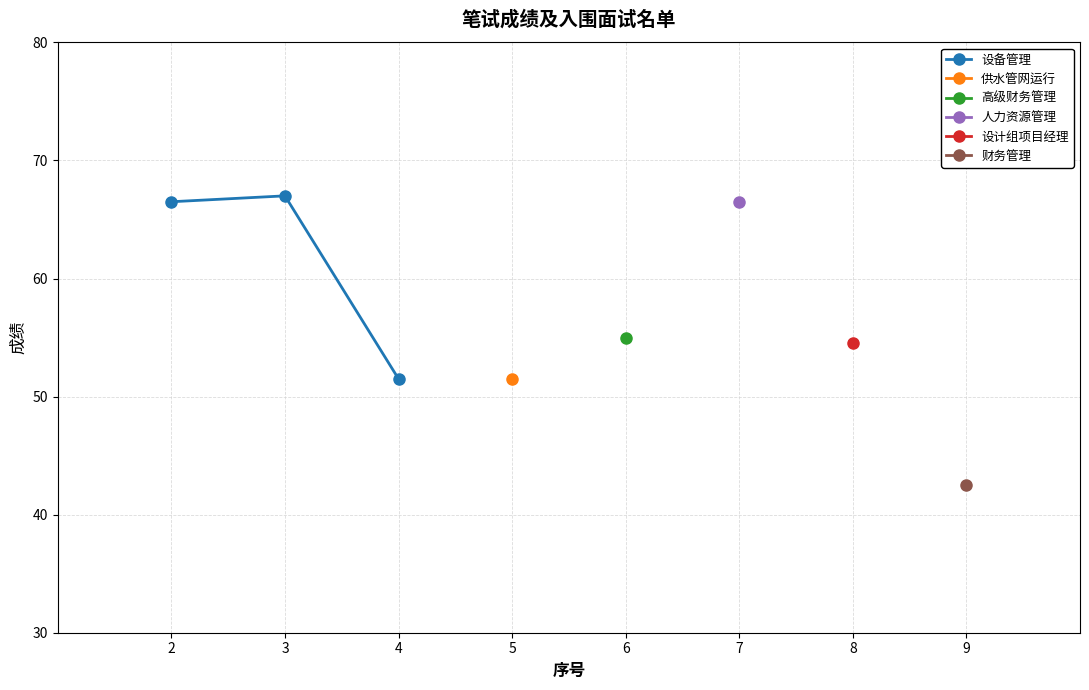

What is the difference between the values at 3 and 4?

15.5